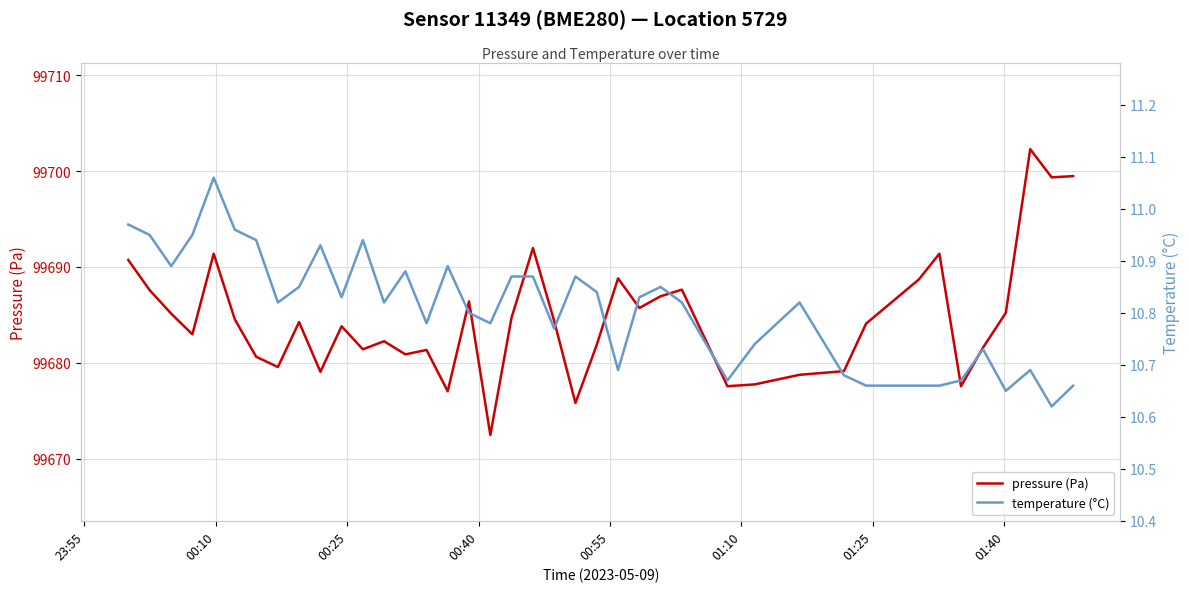

What is the lowest value of the pressure (Pa) series?

99672.5